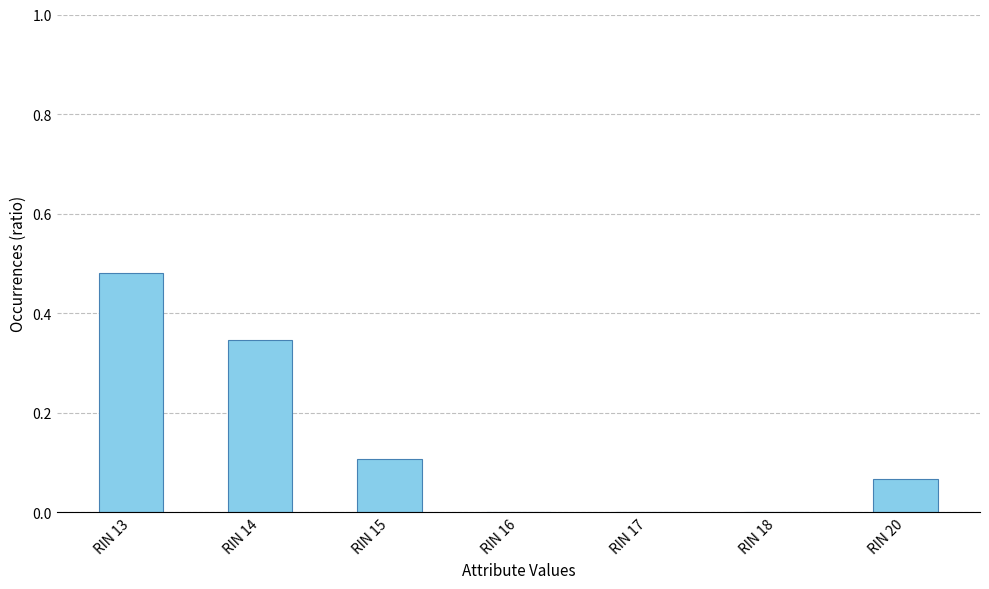

The chart shows a value of 0.1 at RIN 15. True or false?

True